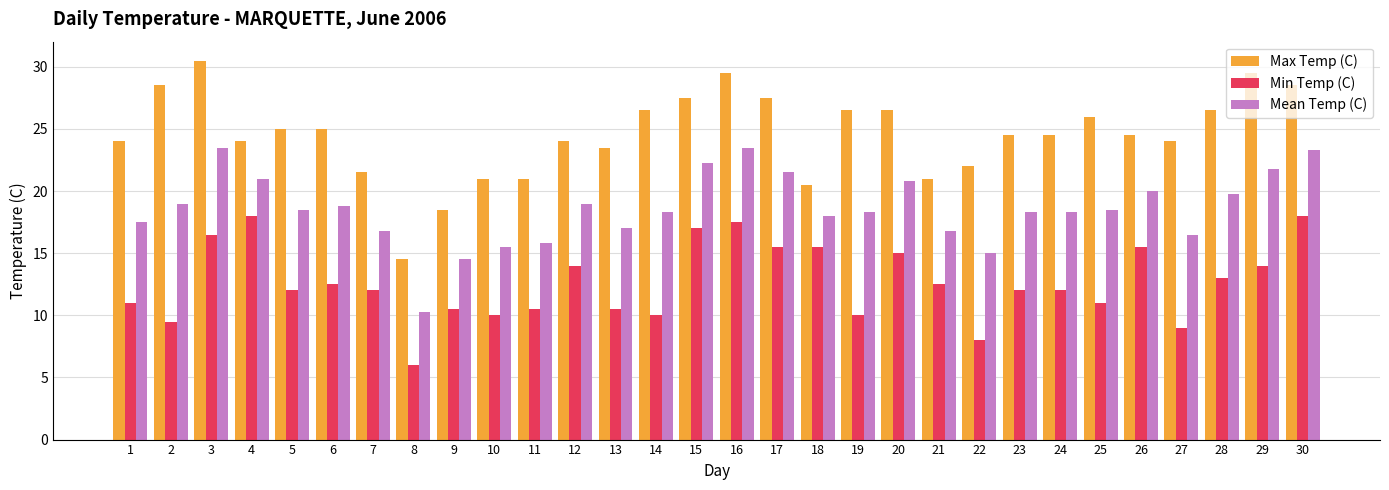

What is the difference between the maximum and second lowest values in the Min Temp (C) series?

10.0